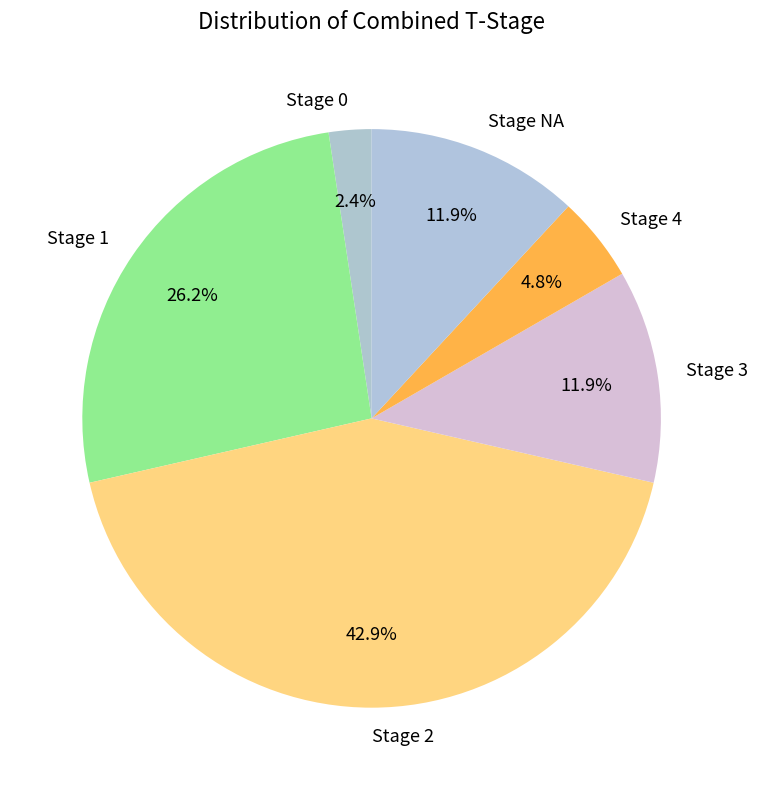

What is the ratio of the value at Stage 3 to the value at Stage 0?

5.0